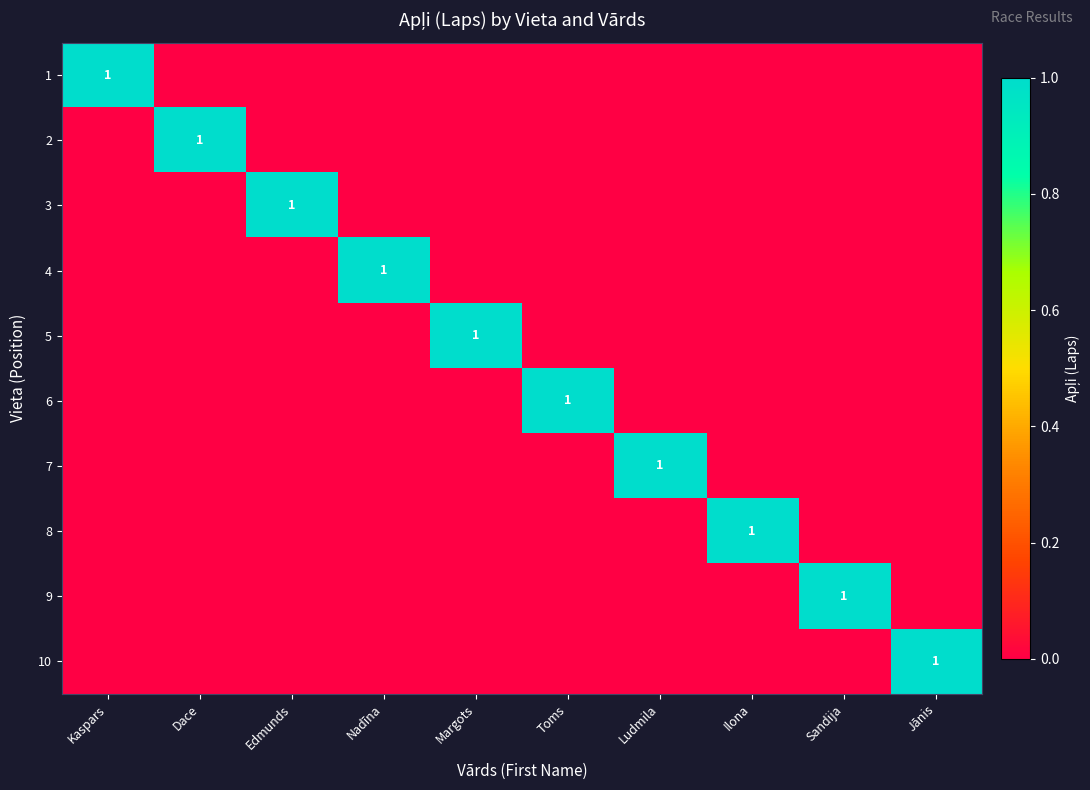

What is the total value across all series at Edmunds?

1